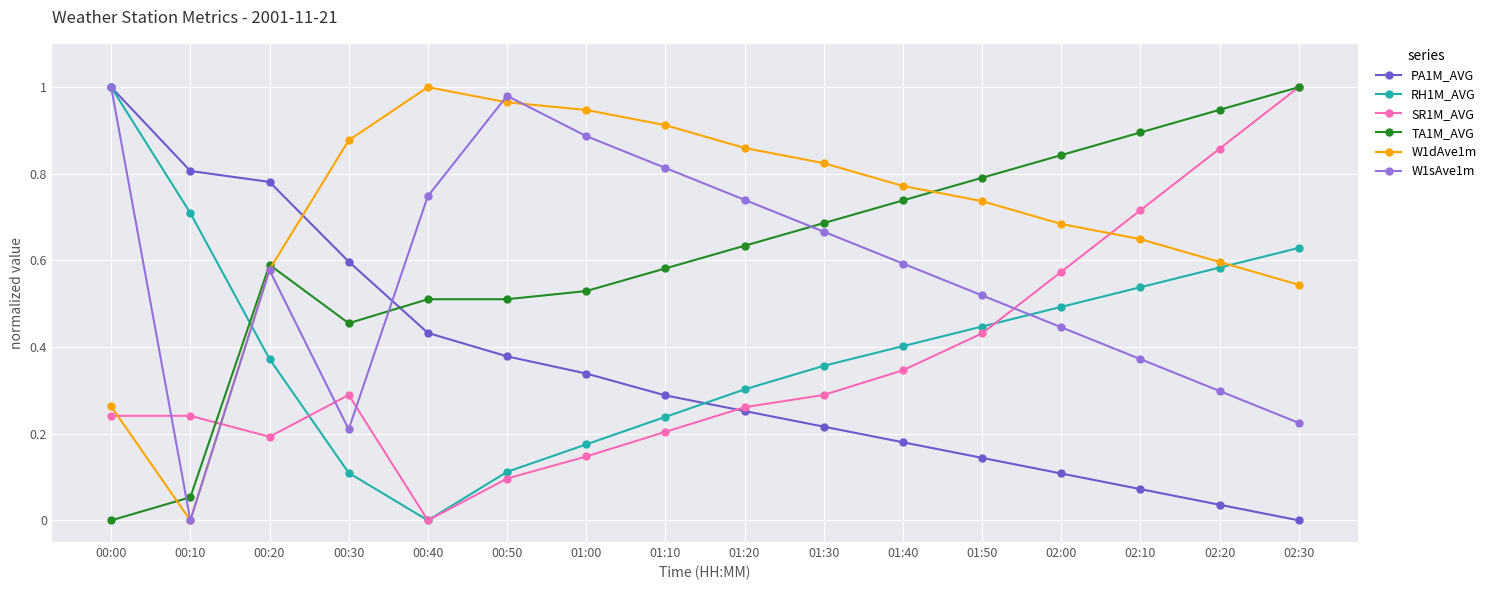

After their last crossing, which series has the higher values: PA1M_AVG or TA1M_AVG?

TA1M_AVG